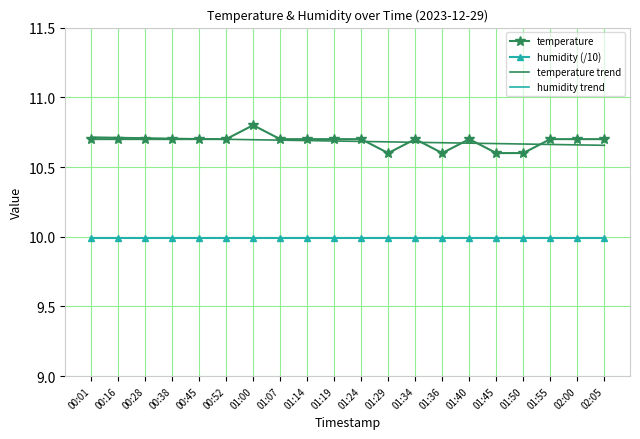

What is the value of the temperature trend point at the 5th from the left?

10.7